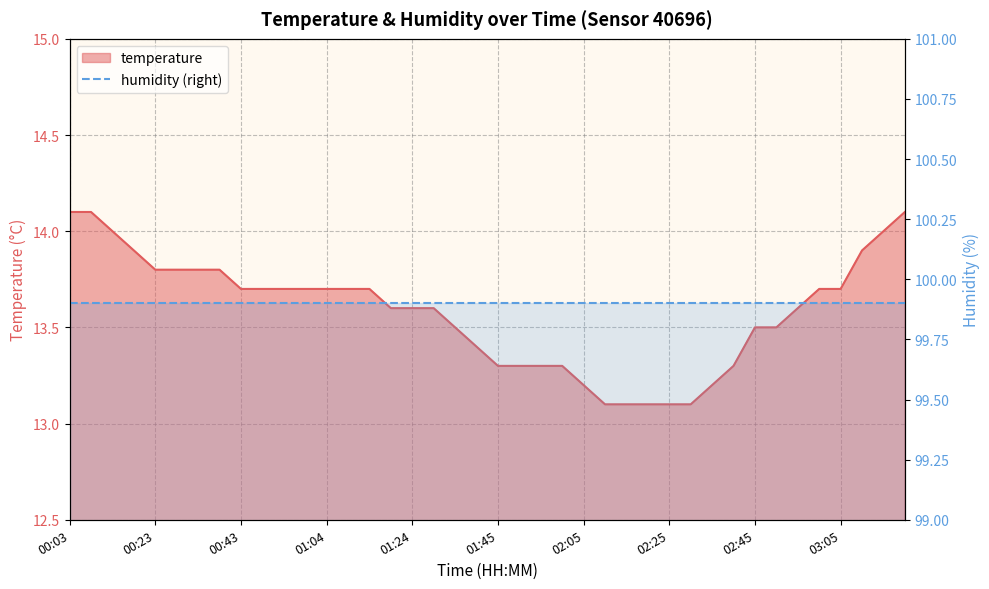

The value at 02:50 is 24.2. True or false?

False